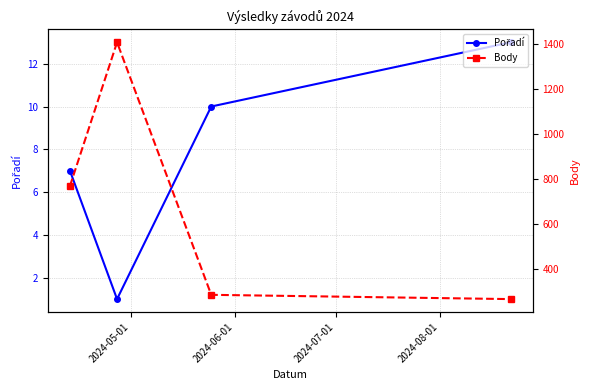

List the series in order of their overall mean, lowest first.

Pořadí, Body